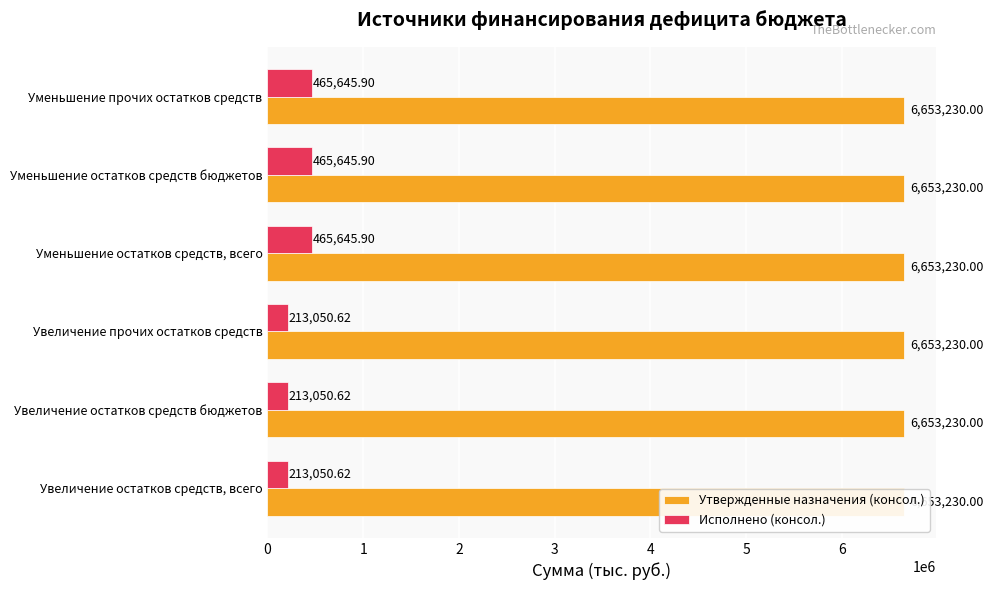

Which series has the largest total across all categories?

Исполнено (консол.)